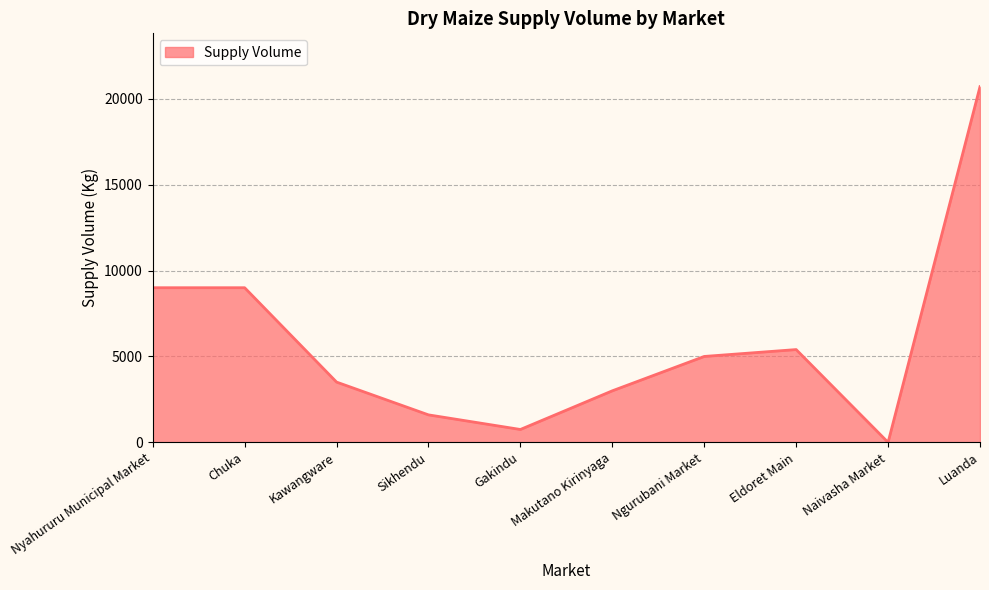

How many interior local valleys (lower than both neighbors) does the data have?

2